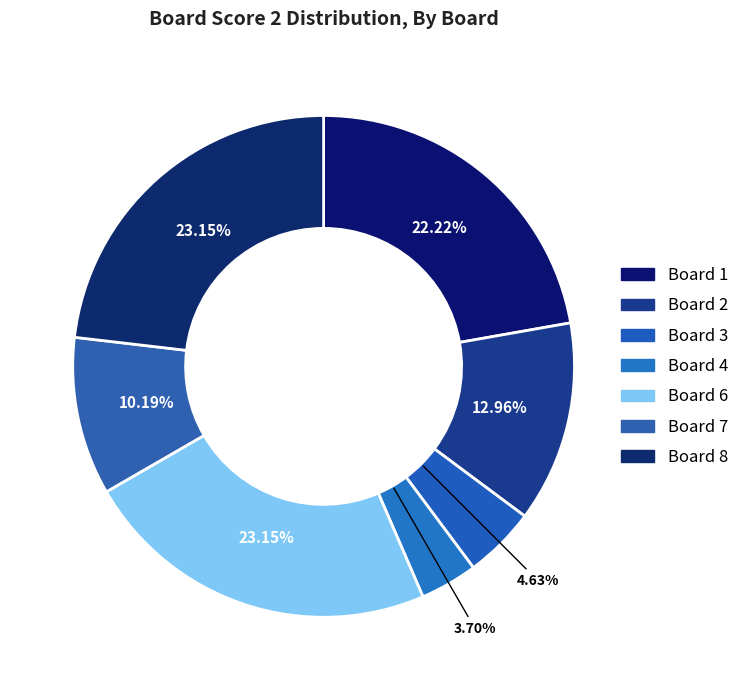

Is there any slice that represents more than half of the pie?

No